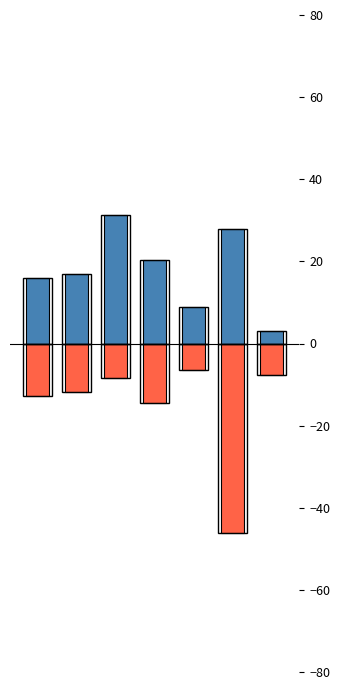

Which series has the largest range (max minus min)?

world rank